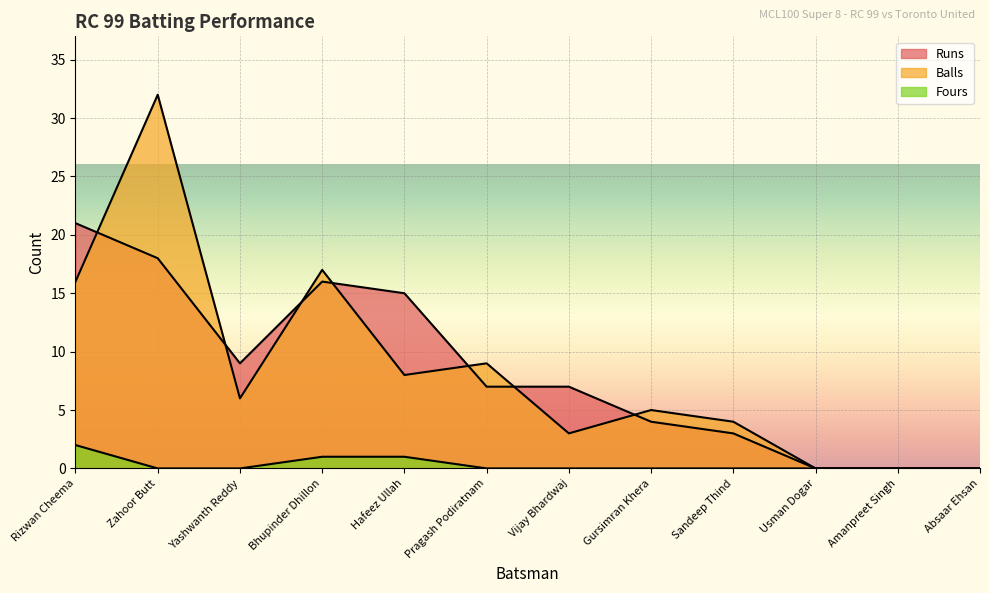

Reading left to right, what are all the values shown in this chart?

Runs: Rizwan Cheema=21	Zahoor Butt=18	Yashwanth Reddy=9	Bhupinder Dhillon=16	Hafeez Ullah=15	Pragash Podiratnam=7	Vijay Bhardwaj=7	Gursimran Khera=4	Sandeep Thind=3	Usman Dogar=0	Amanpreet Singh=0	Absaar Ehsan=0
Balls: Rizwan Cheema=16	Zahoor Butt=32	Yashwanth Reddy=6	Bhupinder Dhillon=17	Hafeez Ullah=8	Pragash Podiratnam=9	Vijay Bhardwaj=3	Gursimran Khera=5	Sandeep Thind=4	Usman Dogar=0	Amanpreet Singh=0	Absaar Ehsan=0
Fours: Rizwan Cheema=2	Zahoor Butt=0	Yashwanth Reddy=0	Bhupinder Dhillon=1	Hafeez Ullah=1	Pragash Podiratnam=0	Vijay Bhardwaj=0	Gursimran Khera=0	Sandeep Thind=0	Usman Dogar=0	Amanpreet Singh=0	Absaar Ehsan=0